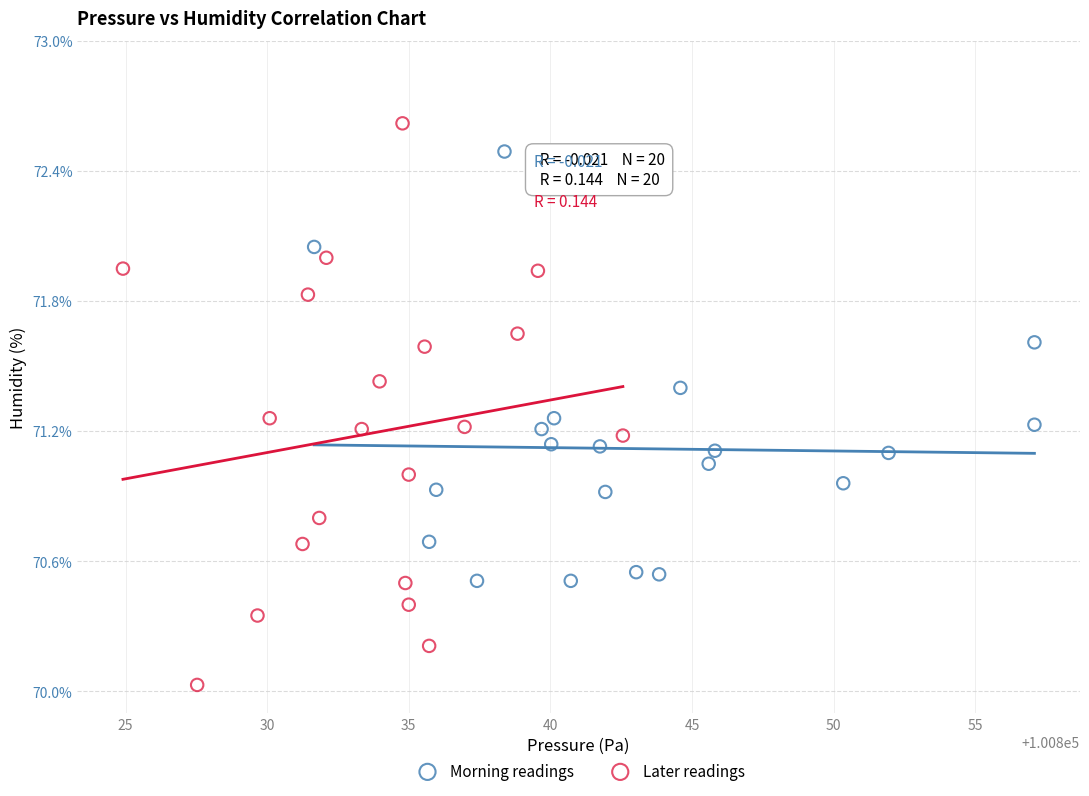

What are all the series names shown in the legend?

Morning readings, Later readings